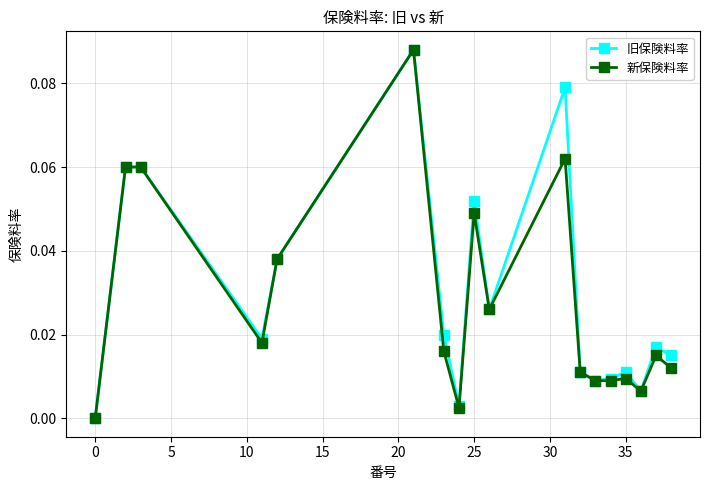

Which series has the largest total across all categories?

旧保険料率